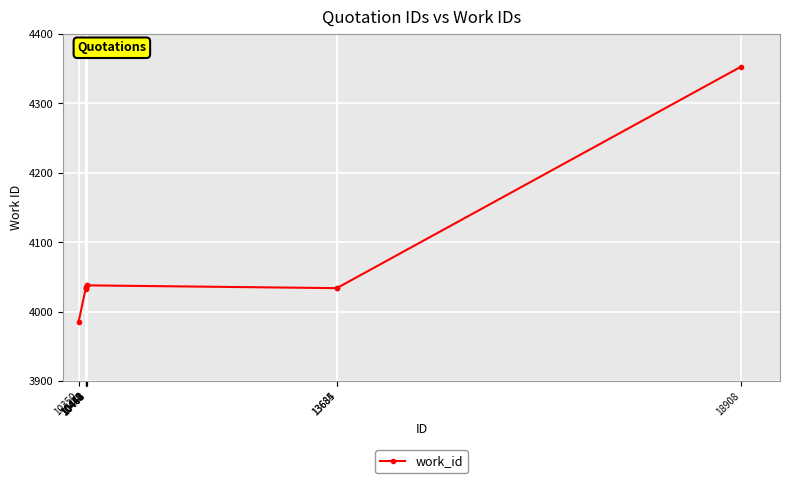

What is the sum of all values?

40618